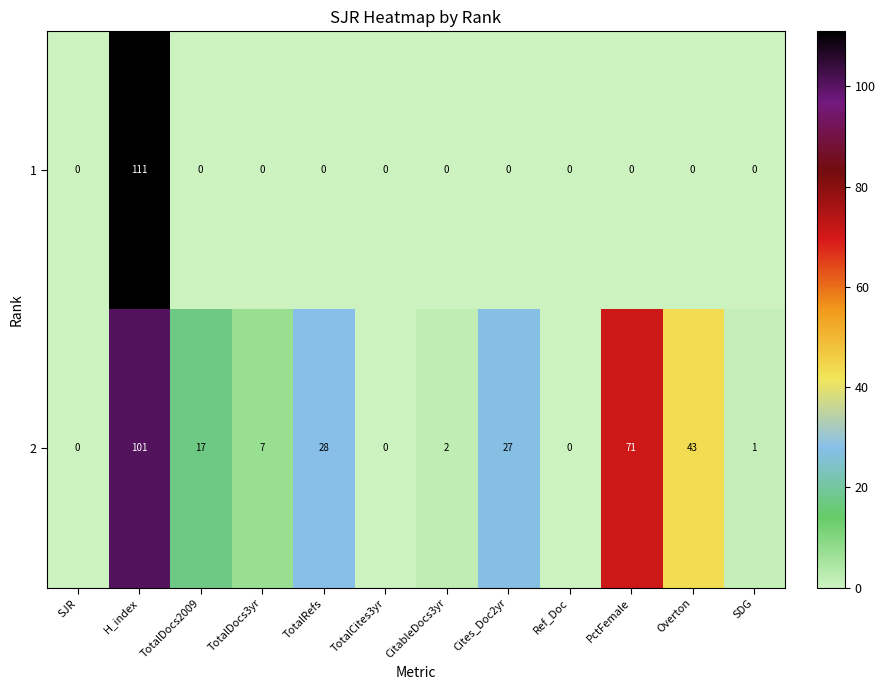

Reading left to right, transcribe all the data shown in this chart.

1: SJR=0	H_index=111	TotalDocs2009=0	TotalDocs3yr=0	TotalRefs=0	TotalCites3yr=0	CitableDocs3yr=0	Cites_Doc2yr=0	Ref_Doc=0	PctFemale=0	Overton=0	SDG=0
2: SJR=0	H_index=101	TotalDocs2009=17	TotalDocs3yr=7	TotalRefs=28	TotalCites3yr=0	CitableDocs3yr=2	Cites_Doc2yr=27	Ref_Doc=0	PctFemale=71	Overton=43	SDG=1